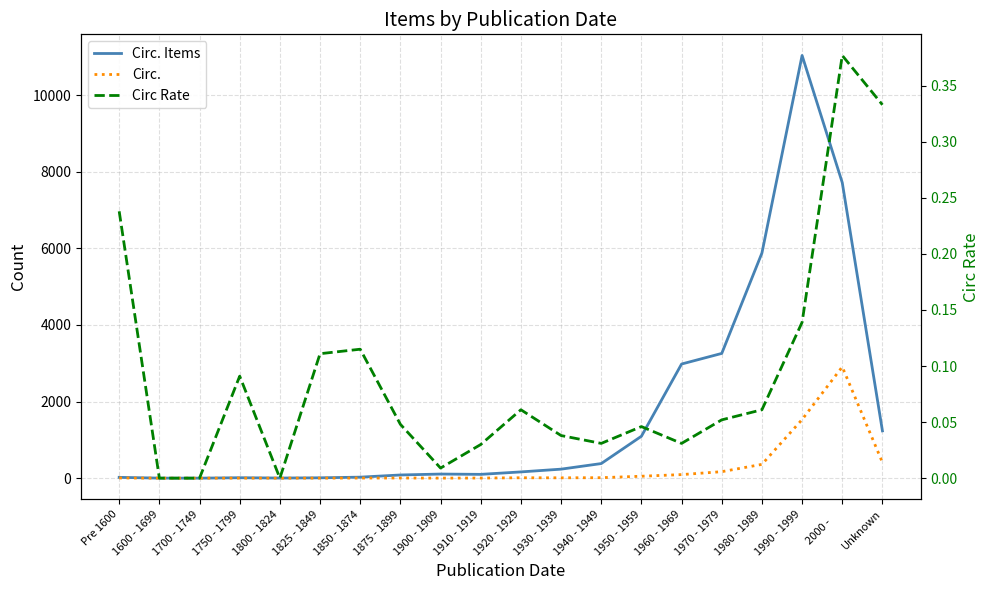

Is this an area chart (filled region under the line)?

No